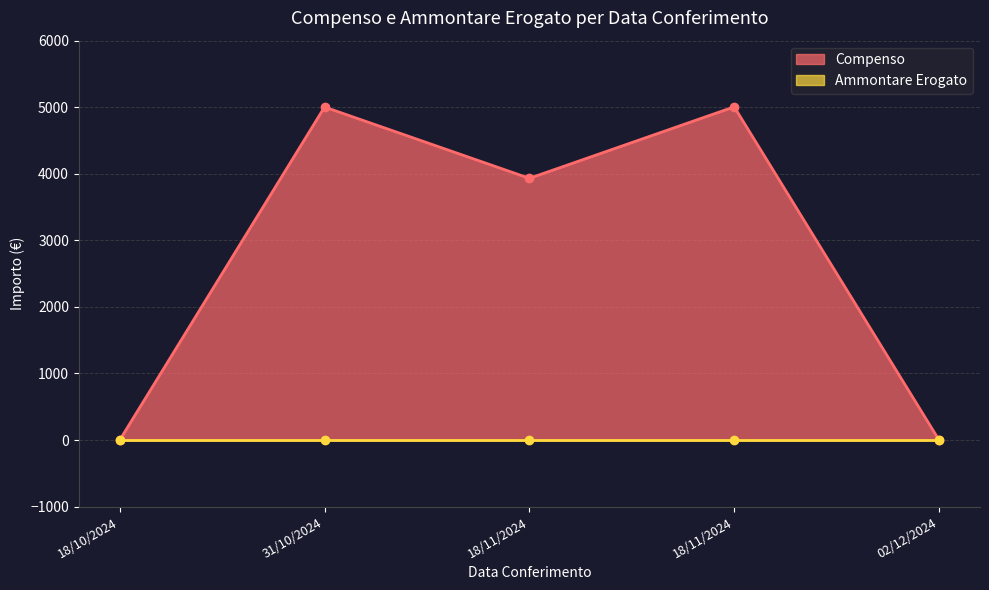

Which category has the lowest value across all series?

18/10/2024